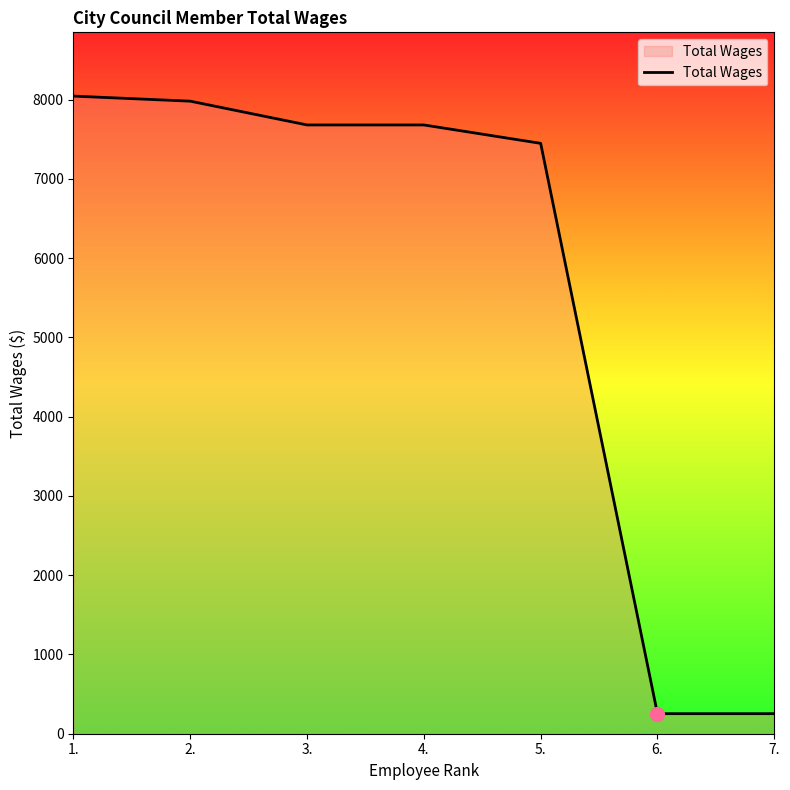

What is the approximate value at 4., to the nearest 10?

7680